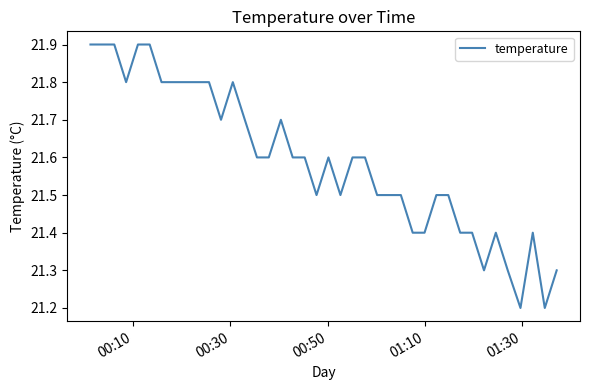

How many distinct data groups are displayed?

1